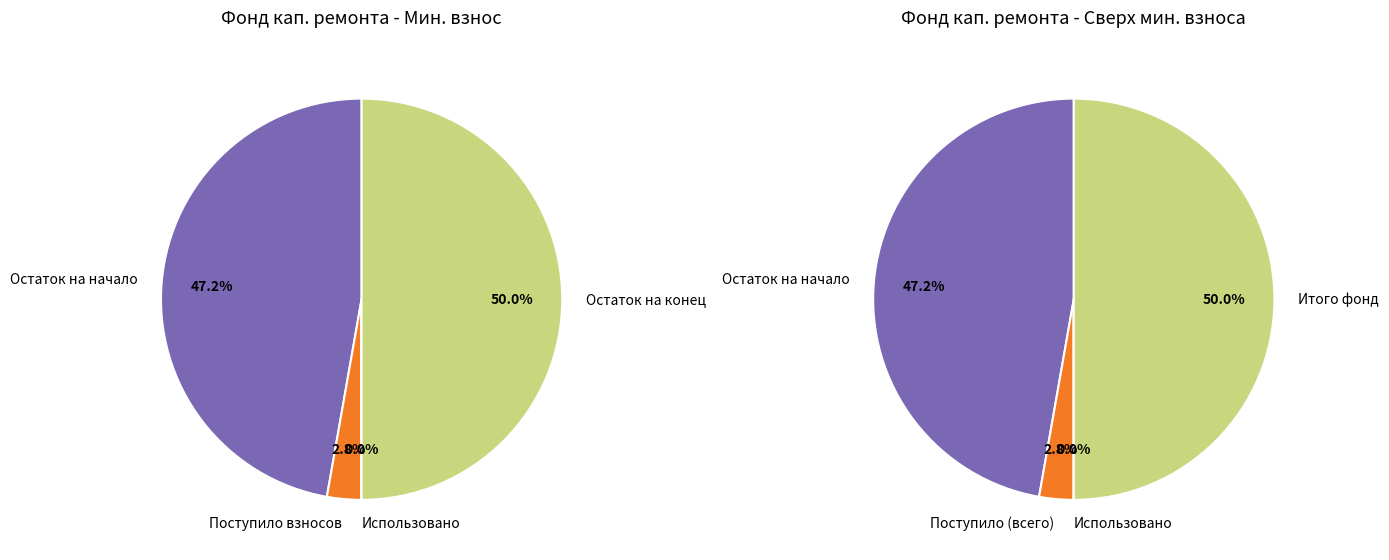

Which category has the biggest portion of the pie?

Остаток на конец периода